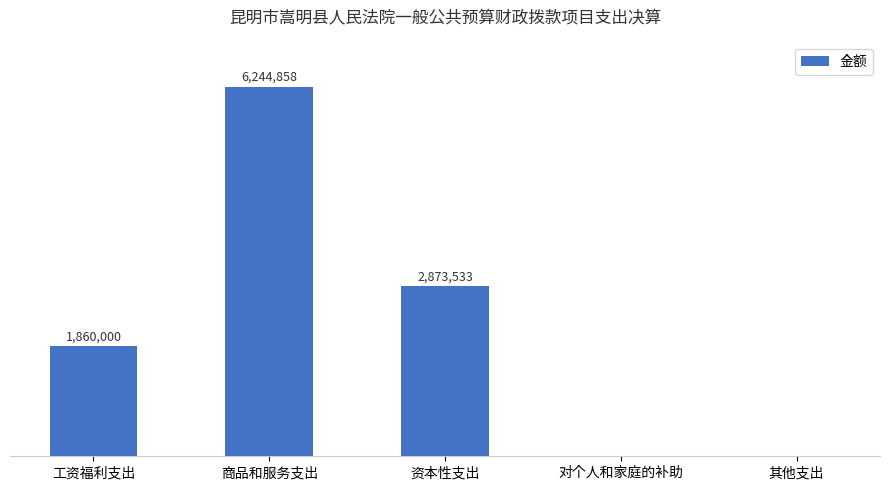

Which has a higher value, 工资福利支出 or 资本性支出?

资本性支出